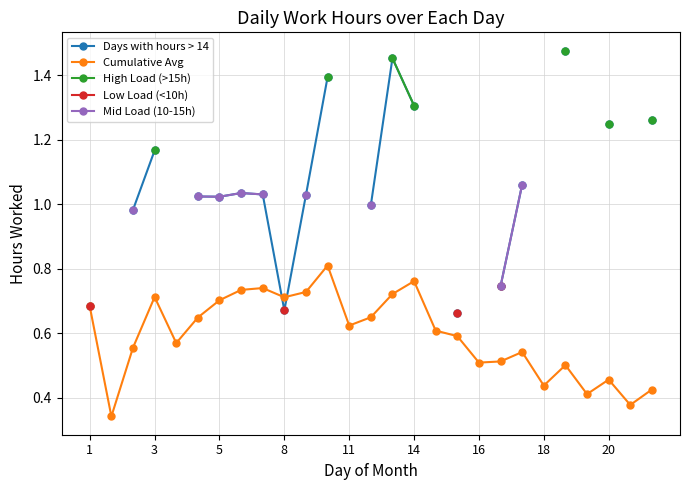

Count the Cumulative Avg values in the range 0 to 1.

27